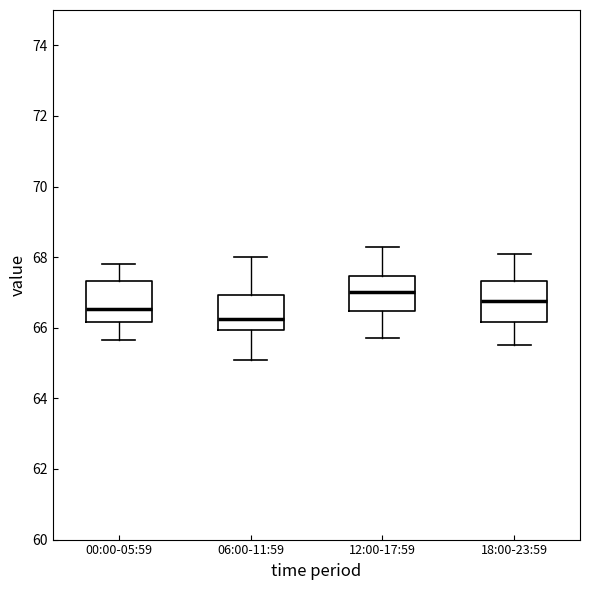

Where does the upper whisker of the box for 00:00-05:59 end on the y-axis? The values are not printed on the chart, so give them approximately, as read against the axis.

67.8